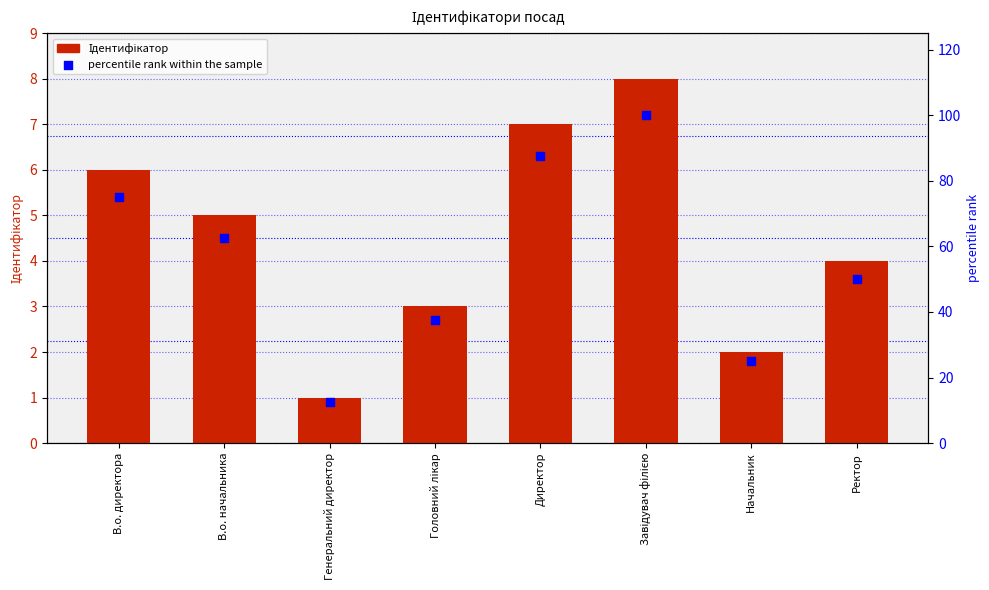

Is the value of percentile rank within the sample at В.о. начальника greater than the value of Ідентифікатор at В.о. начальника?

Yes